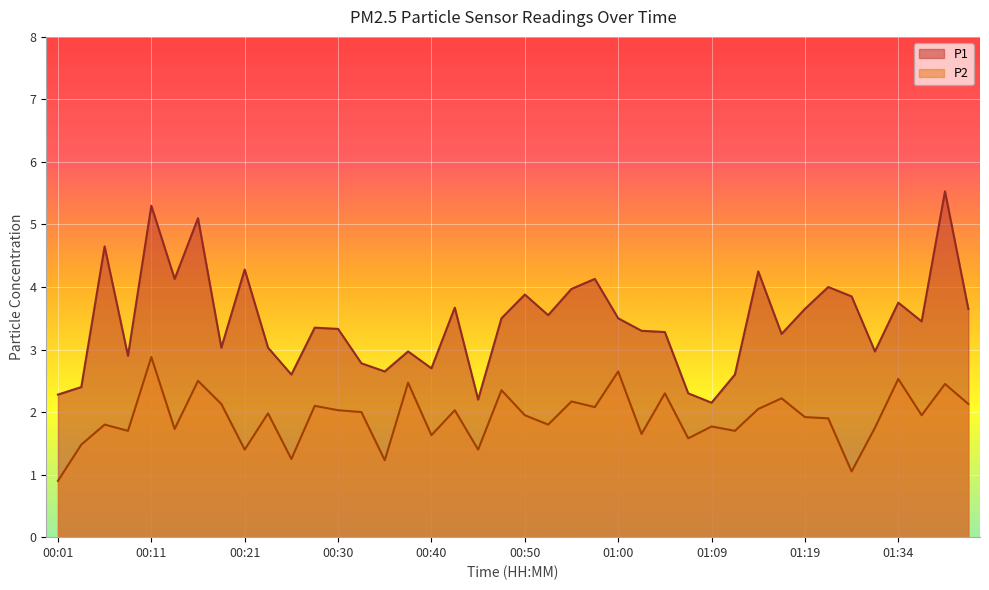

At which category does P2 reach its first local valley?

00:08